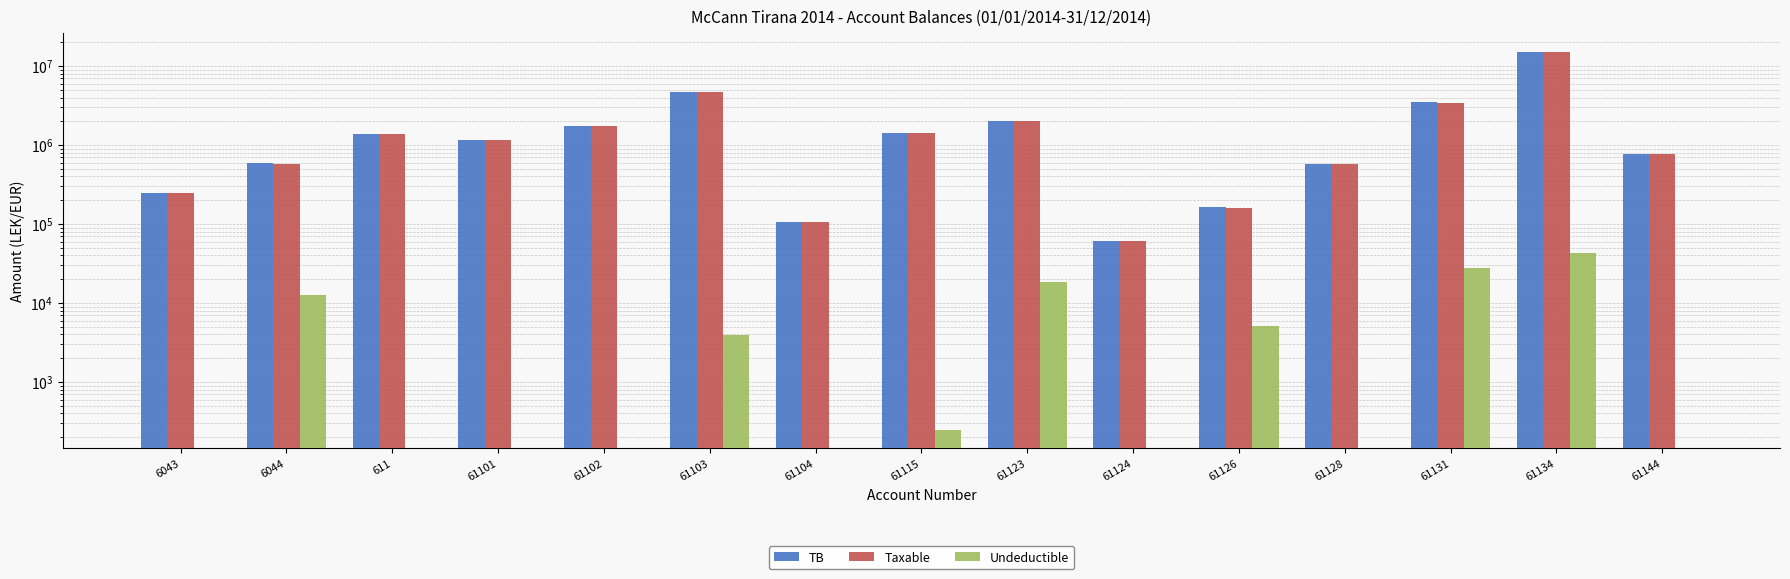

At which category is the sum across all series the highest?

61134